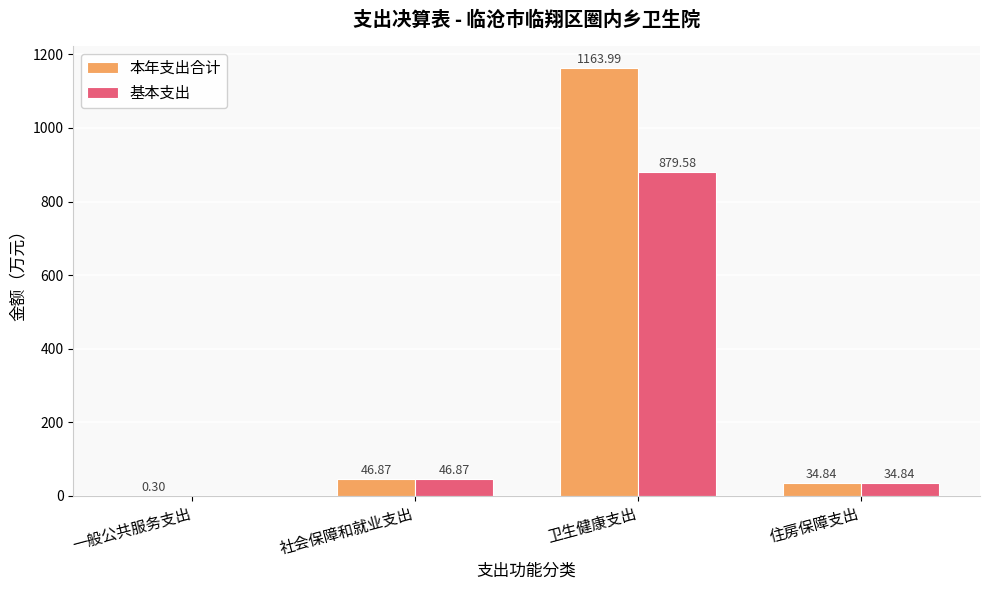

What is the average value of the 本年支出合计 series?

311.5